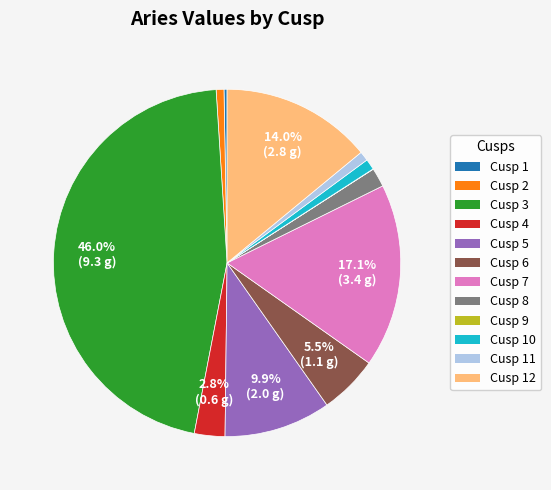

Between Cusp 10 and Cusp 5, which is larger?

Cusp 5